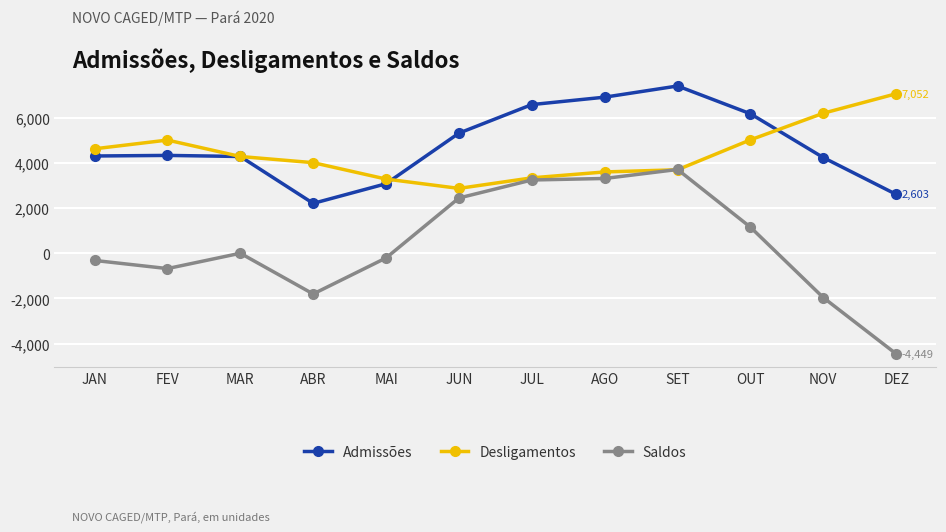

What is the sum of the Saldos values at JUN and MAI?

2236